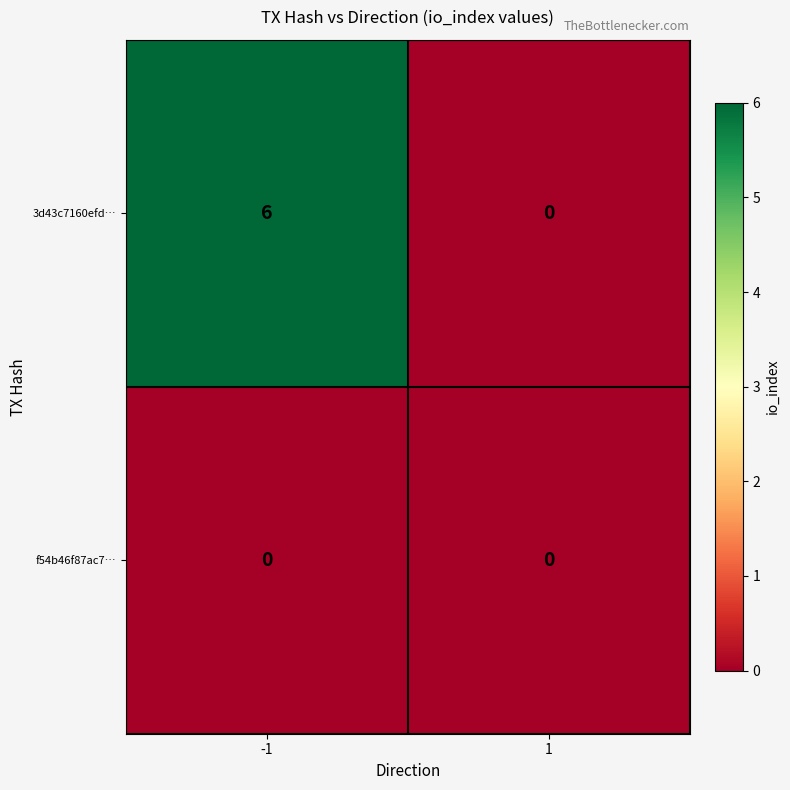

List the series in order of their overall mean, highest first.

3d43c7160efd…, f54b46f87ac7…